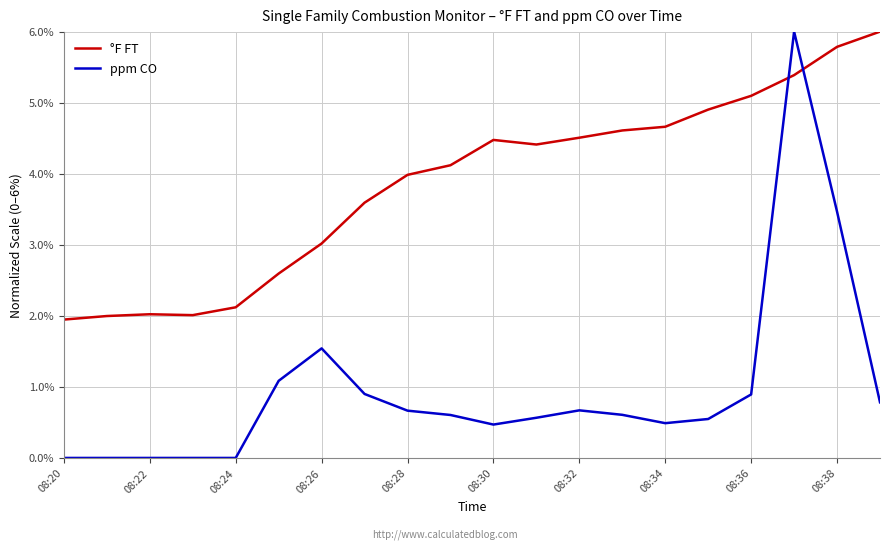

Which series has the largest total across all categories?

°F FT